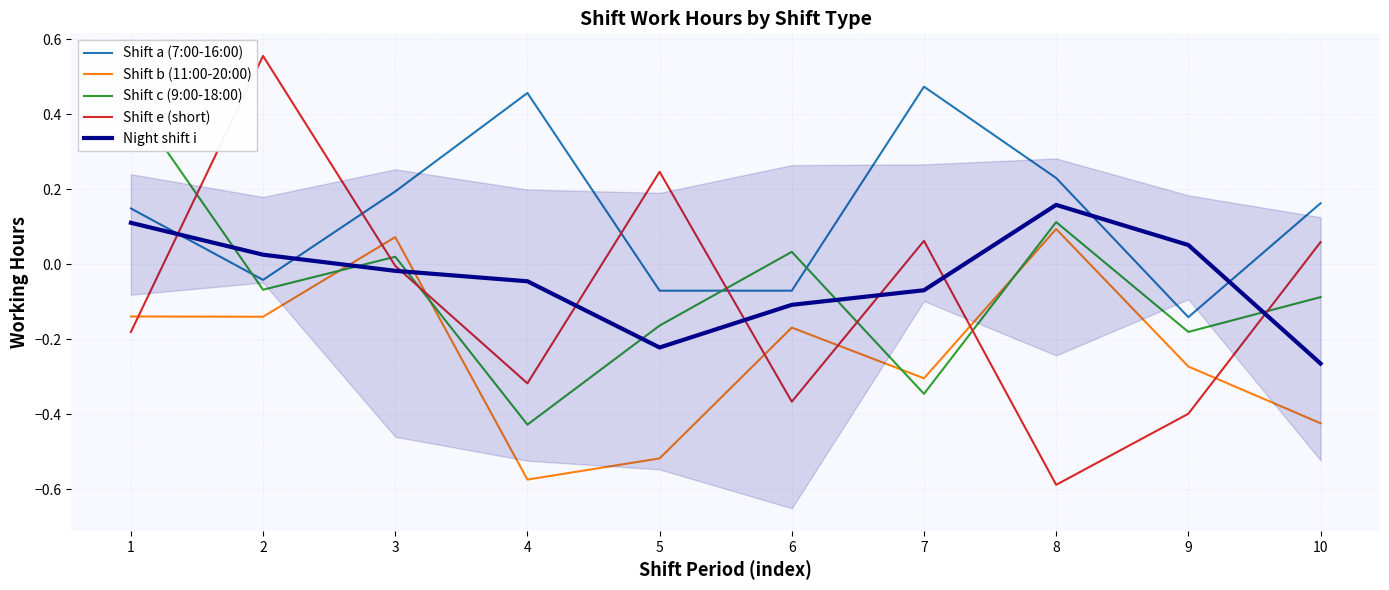

True or false: Shift c (9:00-18:00) and Night shift i cross at least once.

True